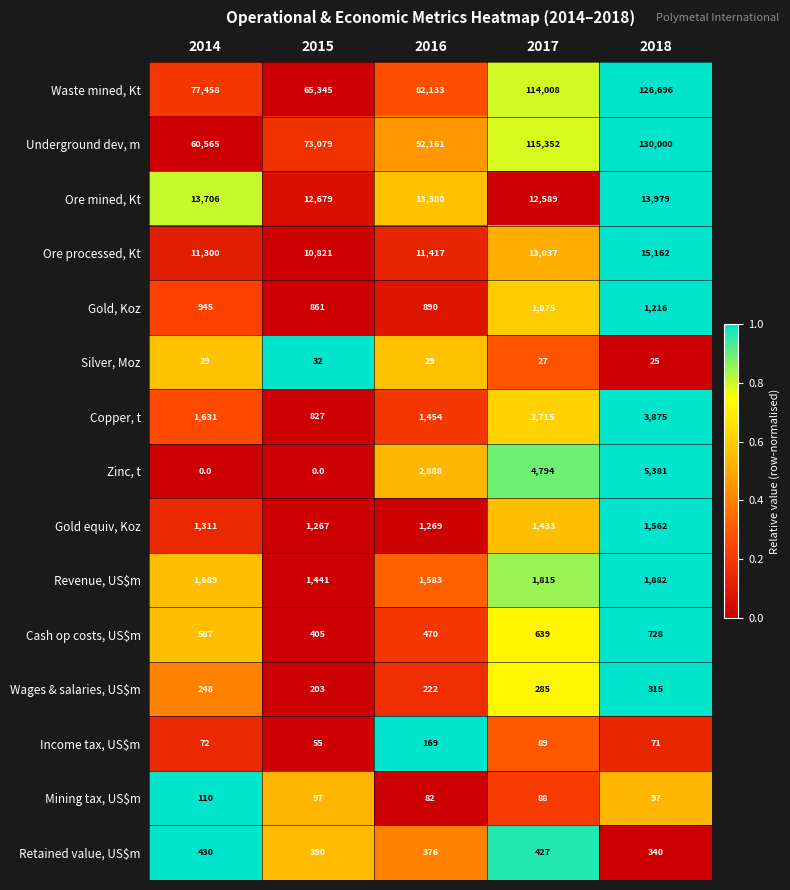

What value does the Mining tax, US$m series have at 2014, to the nearest 5?

110